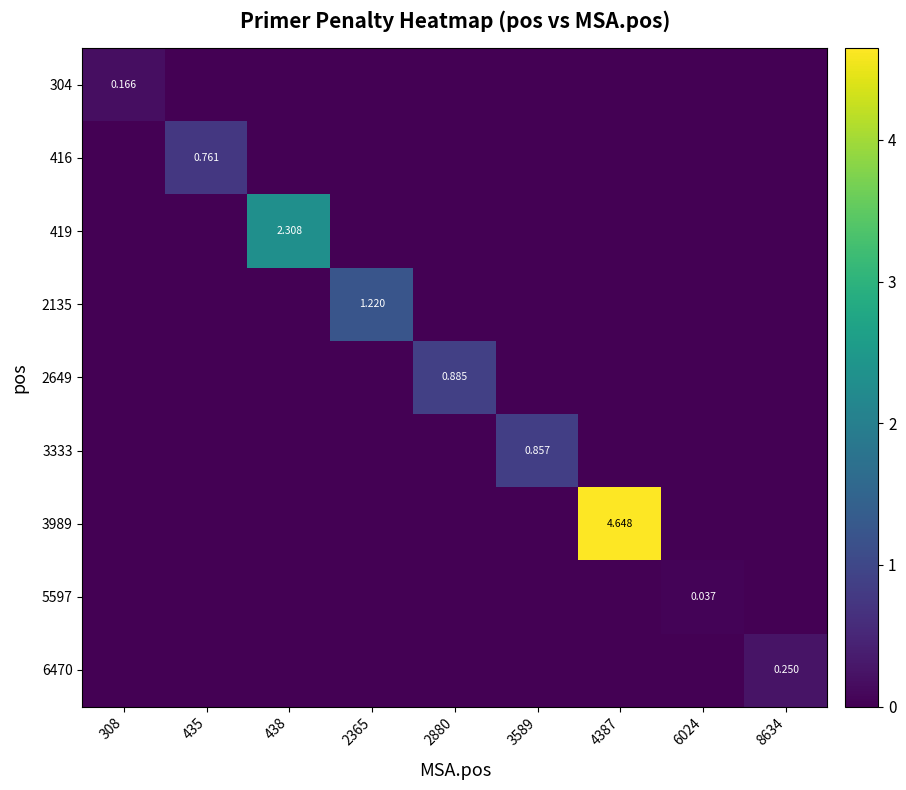

How many data points in 419 are above 0?

1